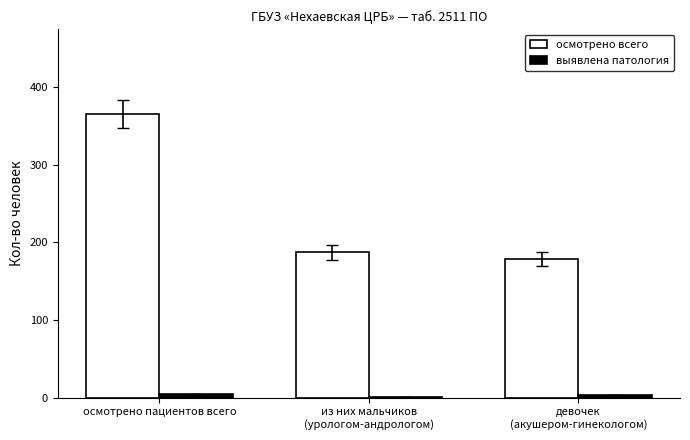

True or false: осмотрено всего has a value of 304 at девочек
(акушером-гинекологом).

False